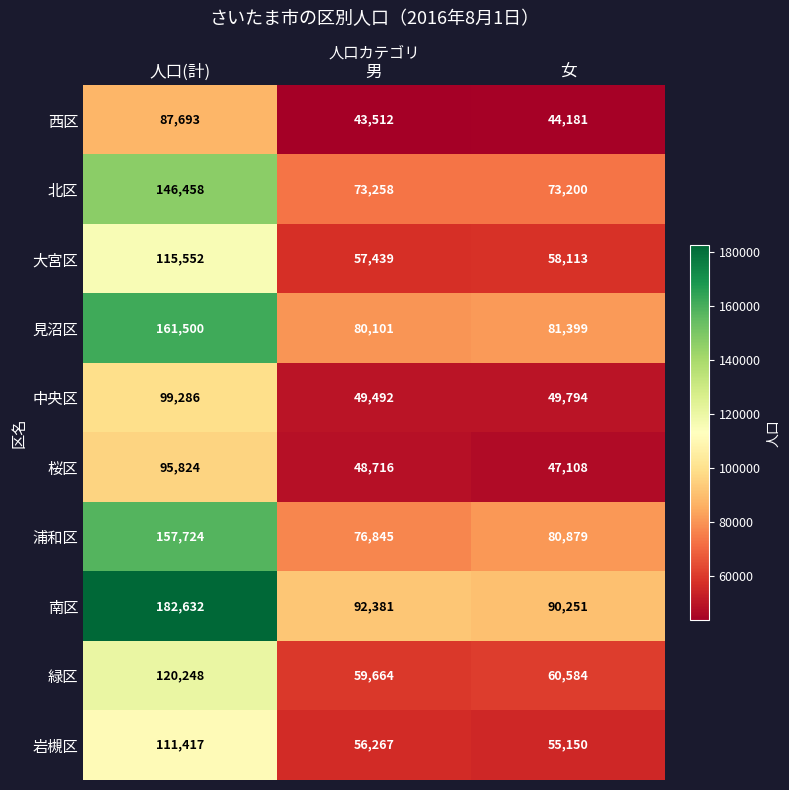

At which label is 南区 closest to 136441?

男